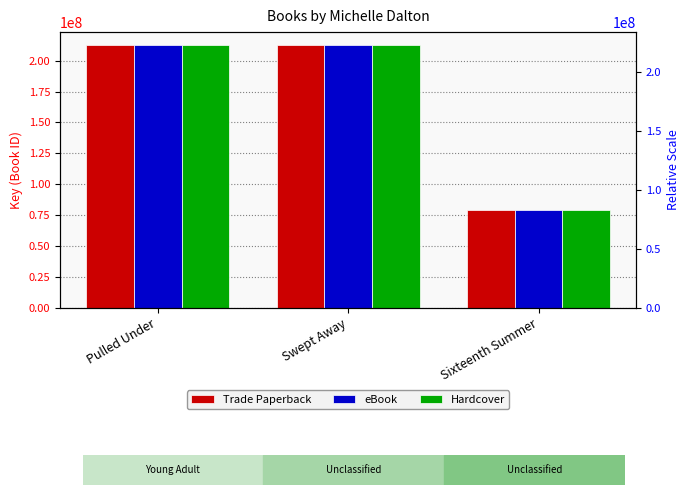

Which has a higher value, Sixteenth Summer or Swept Away?

Swept Away